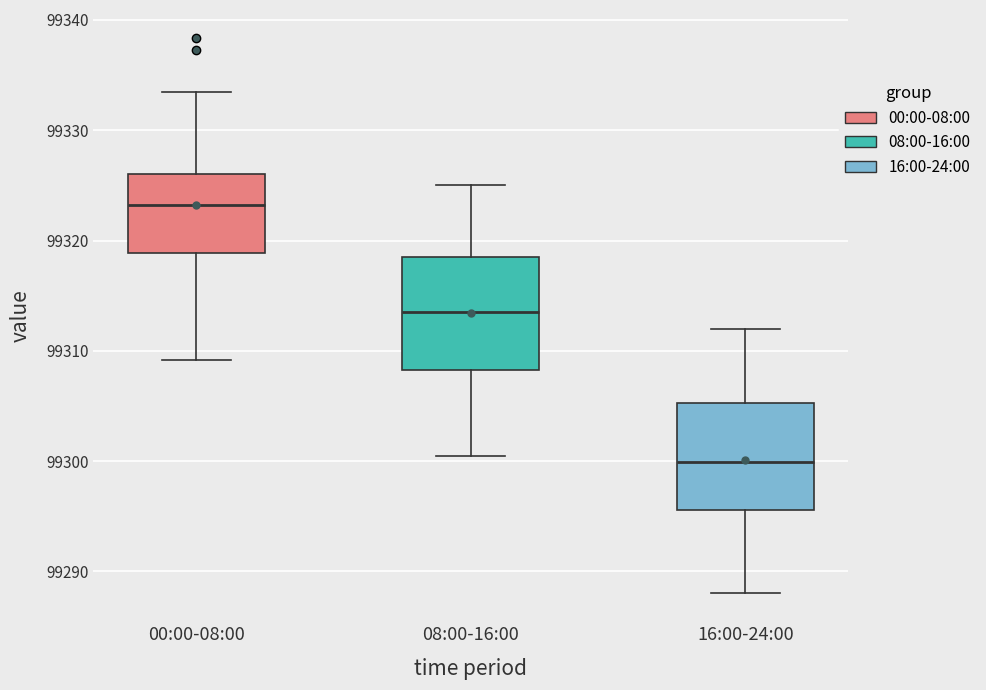

Where does the lower whisker of the box for 16:00-24:00 end on the y-axis? The values are not printed on the chart, so give them approximately, as read against the axis.

99288